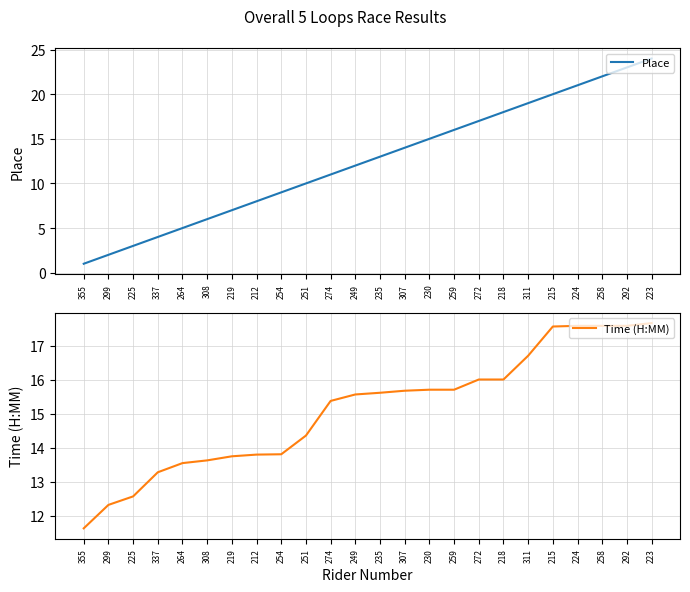

What is the average value of the Place series?

12.5